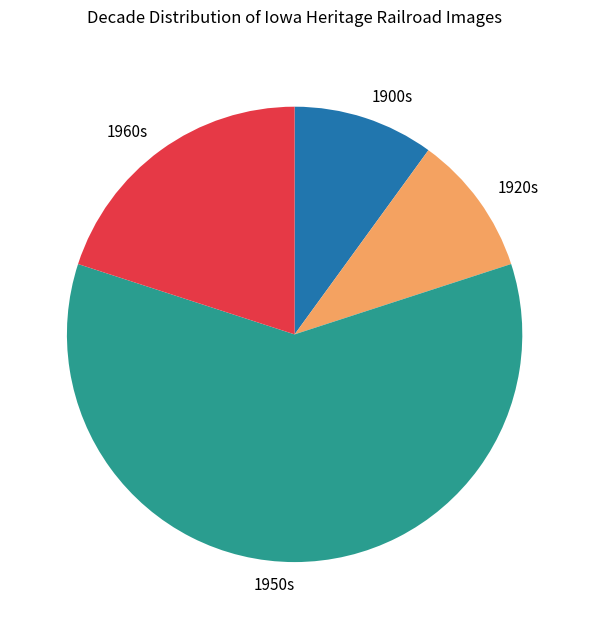

Which category has the biggest portion of the pie?

1950s